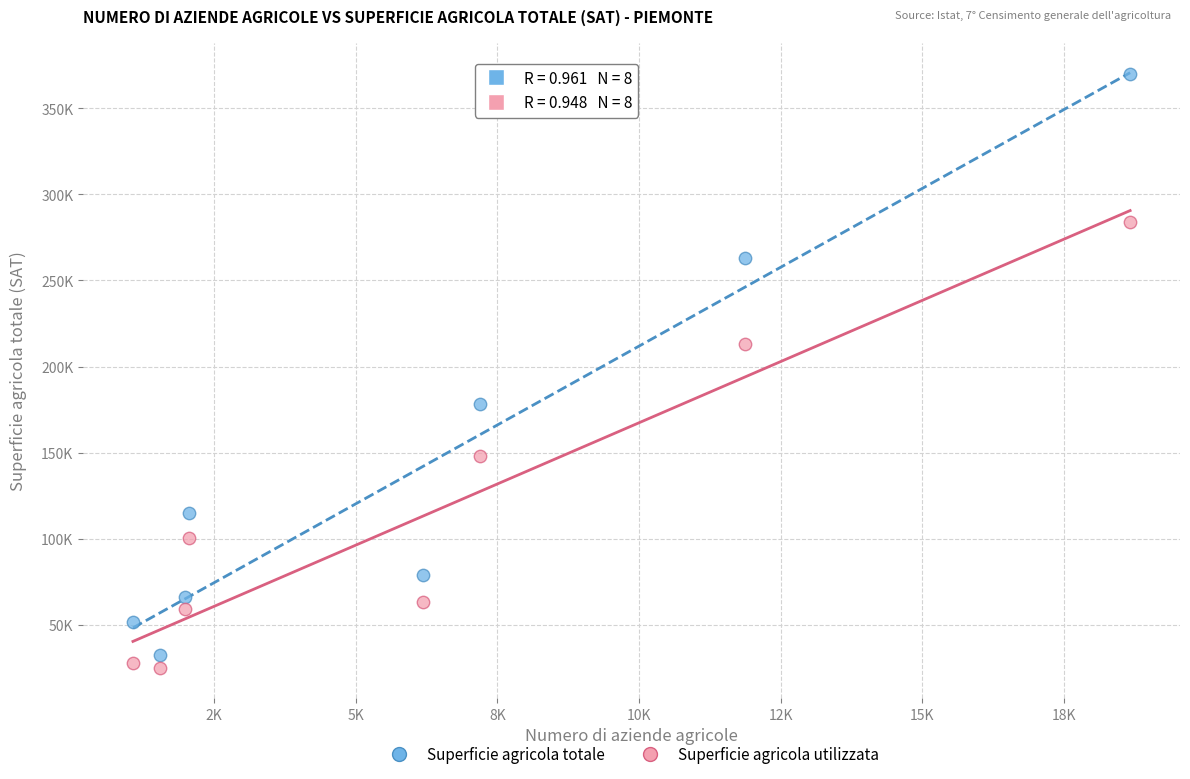

Which series has the widest spread of Y values?

Superficie agricola totale